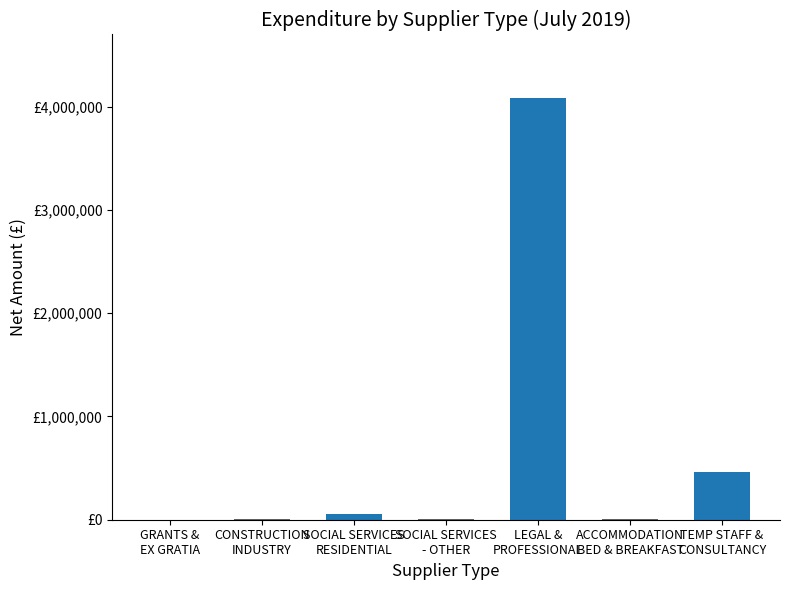

Are the bars horizontal?

No